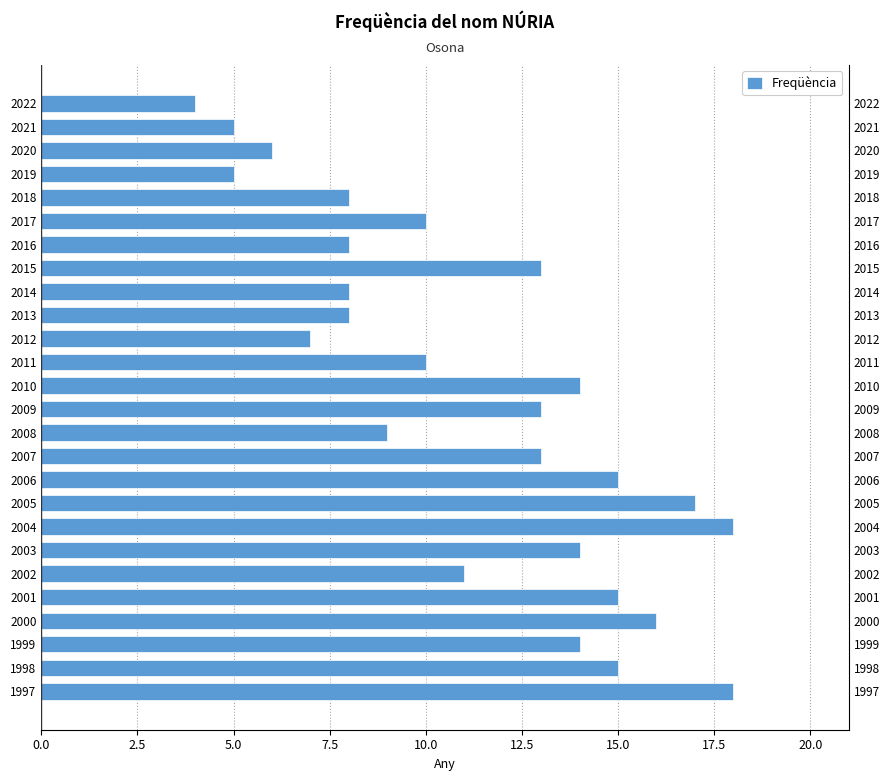

What is the greatest value displayed?

18